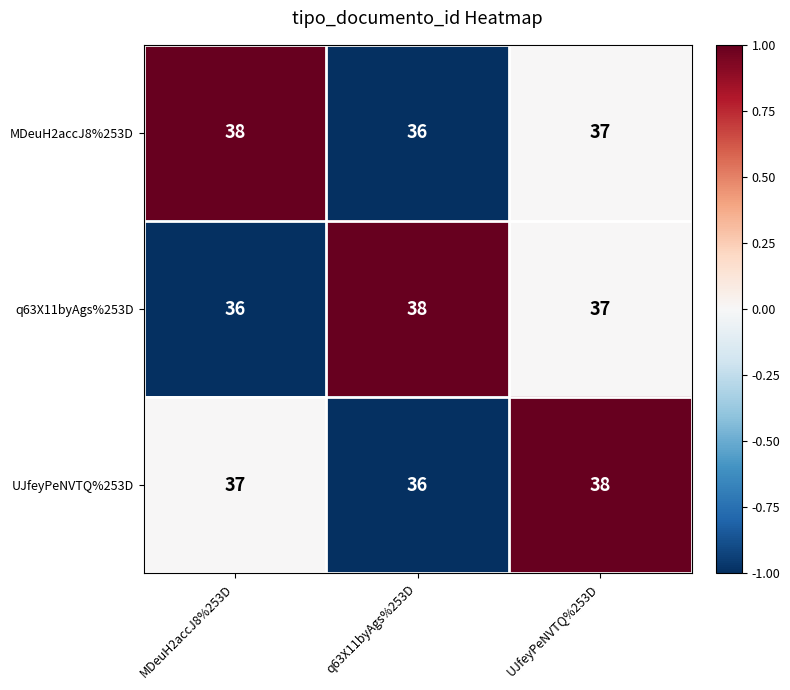

Count the number of data series in this chart.

3